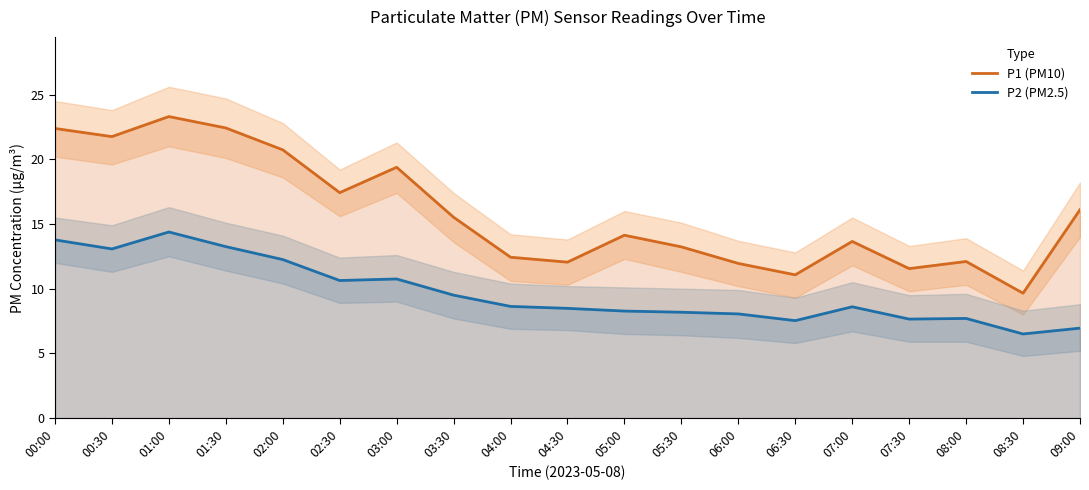

What are all the series names shown in the legend?

P1 (PM10), P2 (PM2.5)